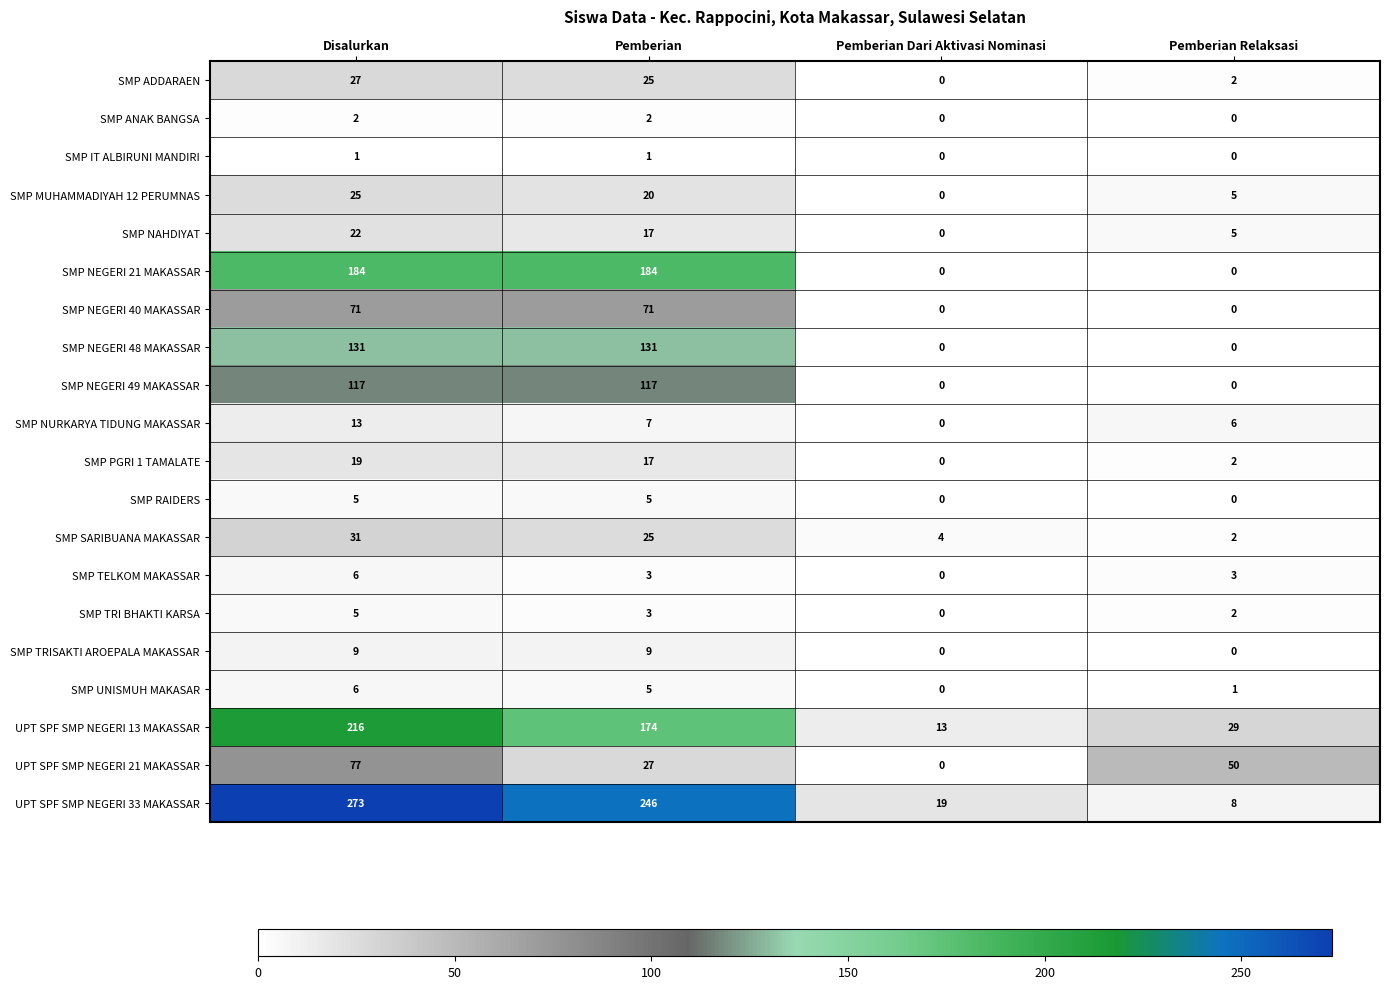

Count the number of categories in the chart.

4